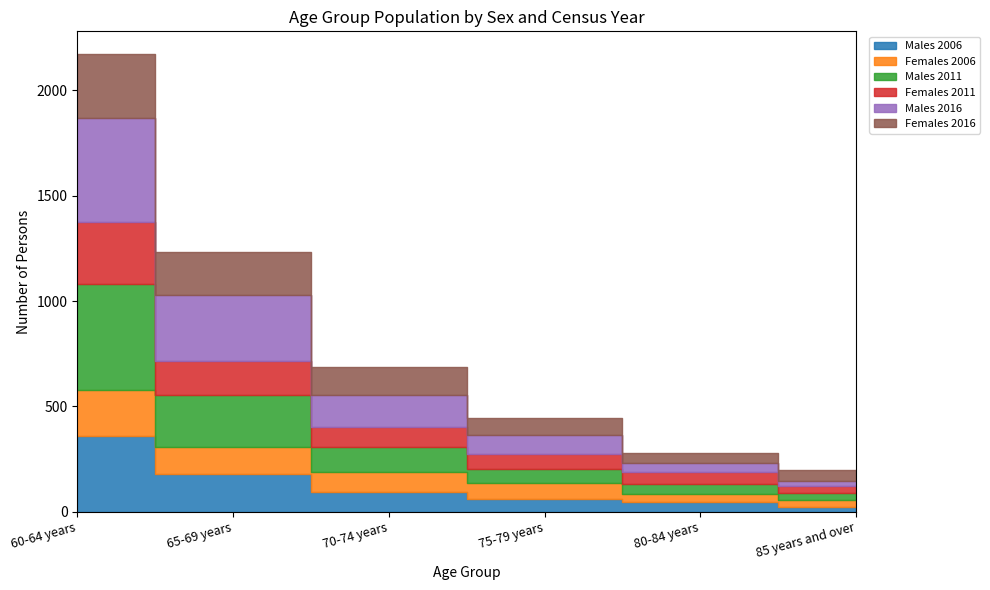

After their last crossing, which series has the higher values: Males 2011 or Females 2016?

Females 2016